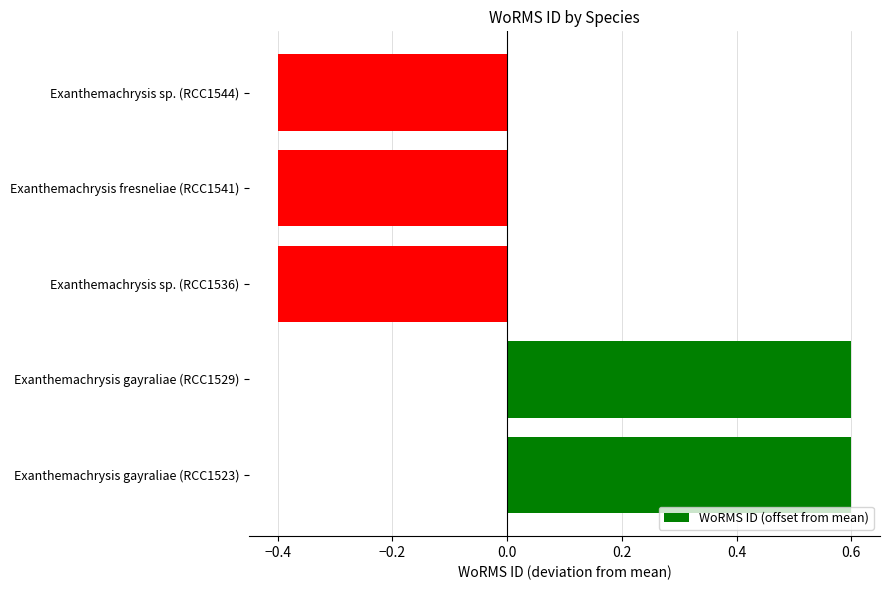

What is the difference between the maximum and minimum values?

1.0